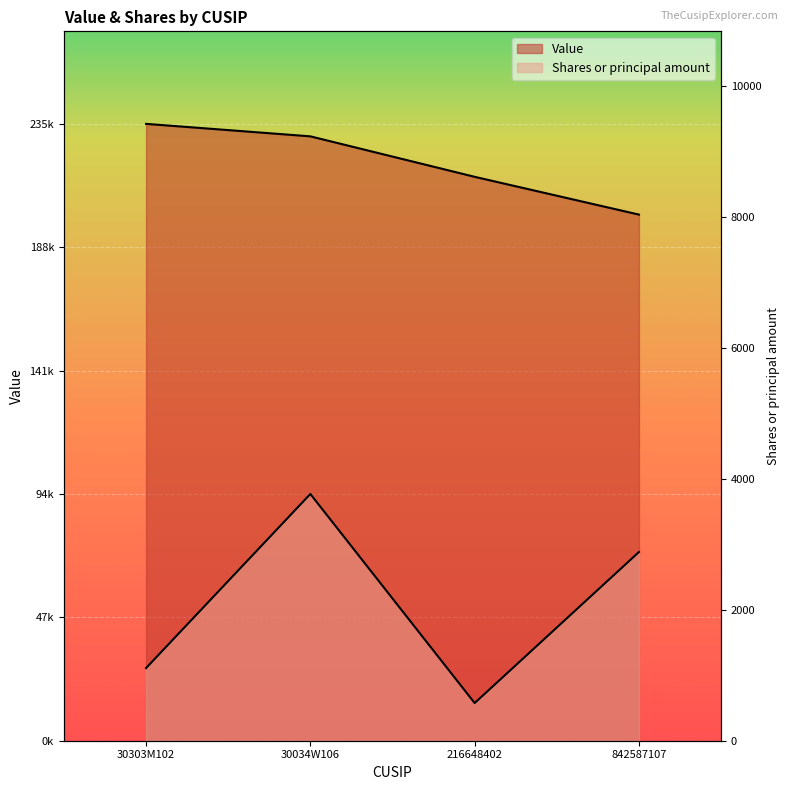

What is the value of the Value point at the 4th from the left?

200646.0